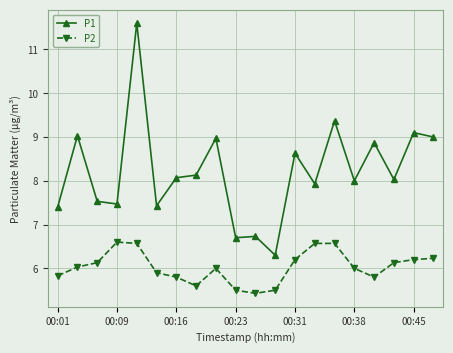

List the series in order of their overall mean, highest first.

P1, P2